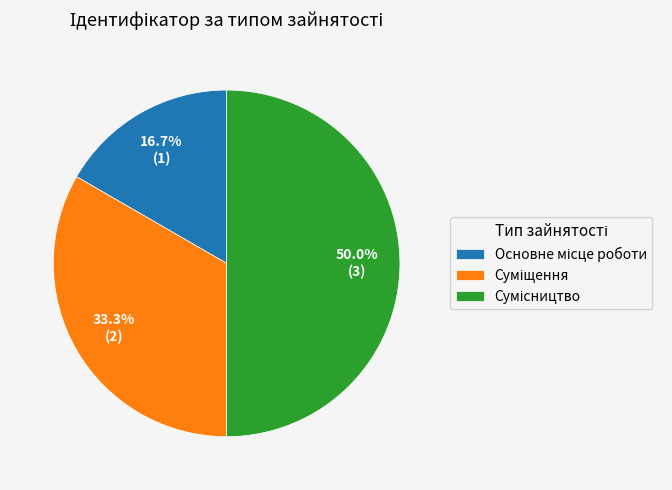

To the nearest percent, what is the difference between the largest and smallest slice percentages?

33%